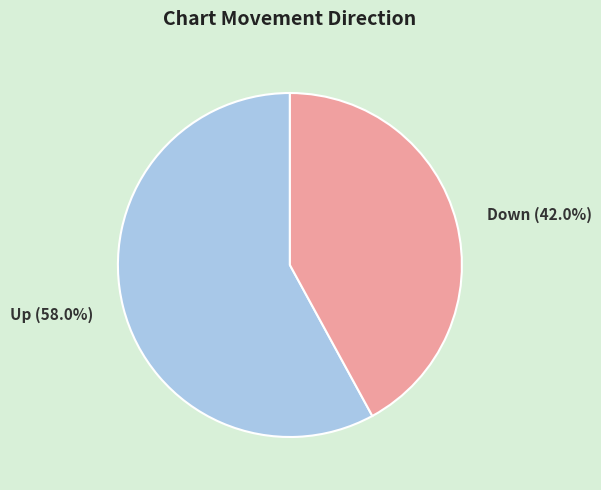

Which slice is the smallest?

Down (42.0%)